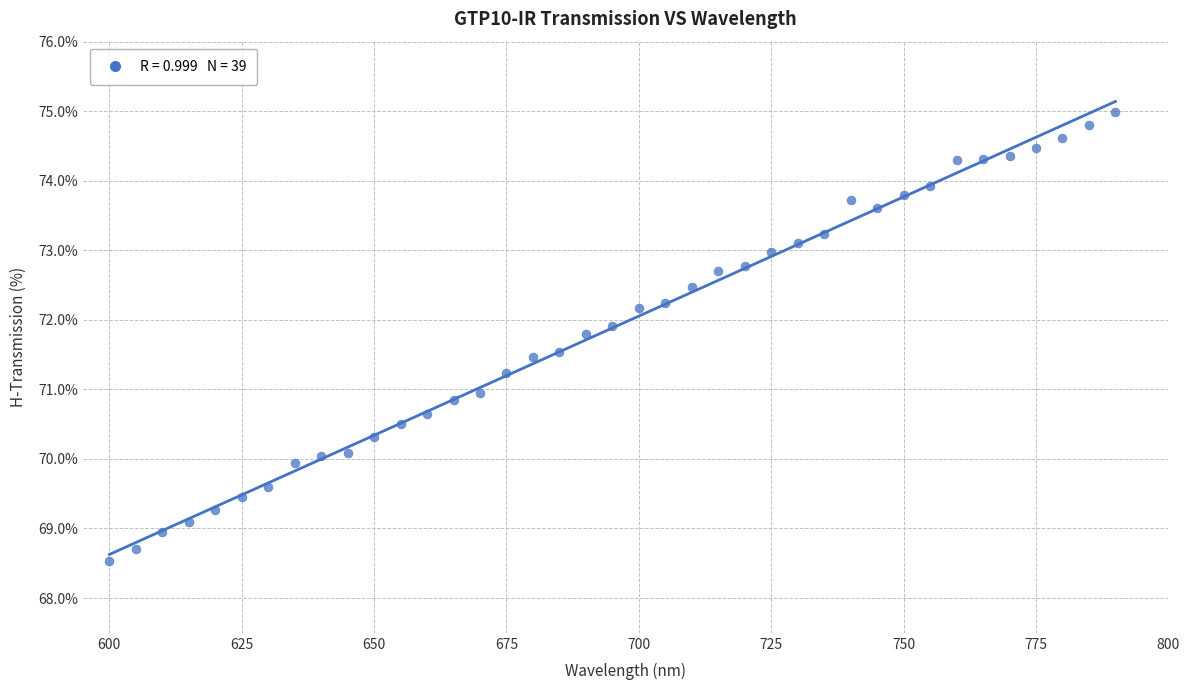

What is the range of X values (max minus min)?

190.0